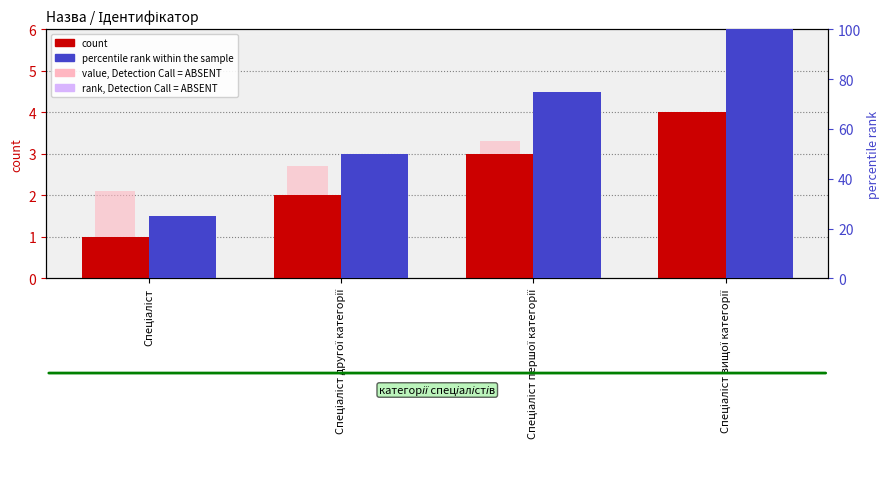

What is the maximum value for Ідентифікатор (count)?

4.0